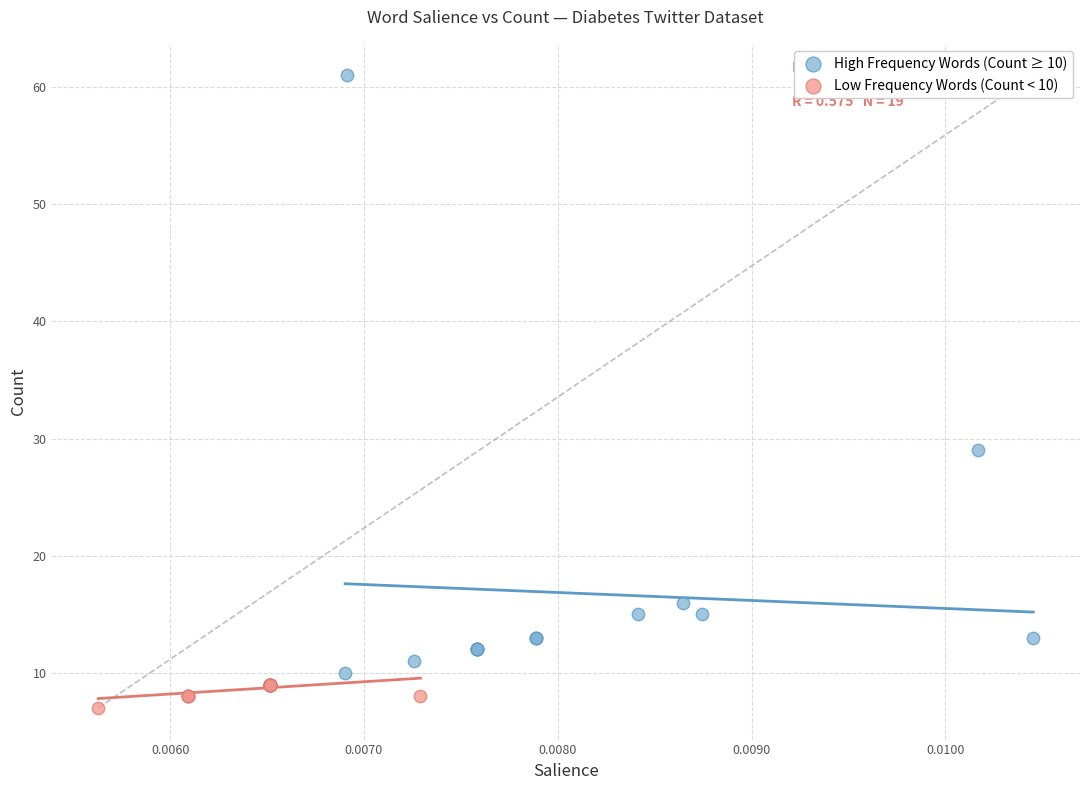

Which series has the widest spread of Y values?

High Frequency Words (Count ≥ 10)